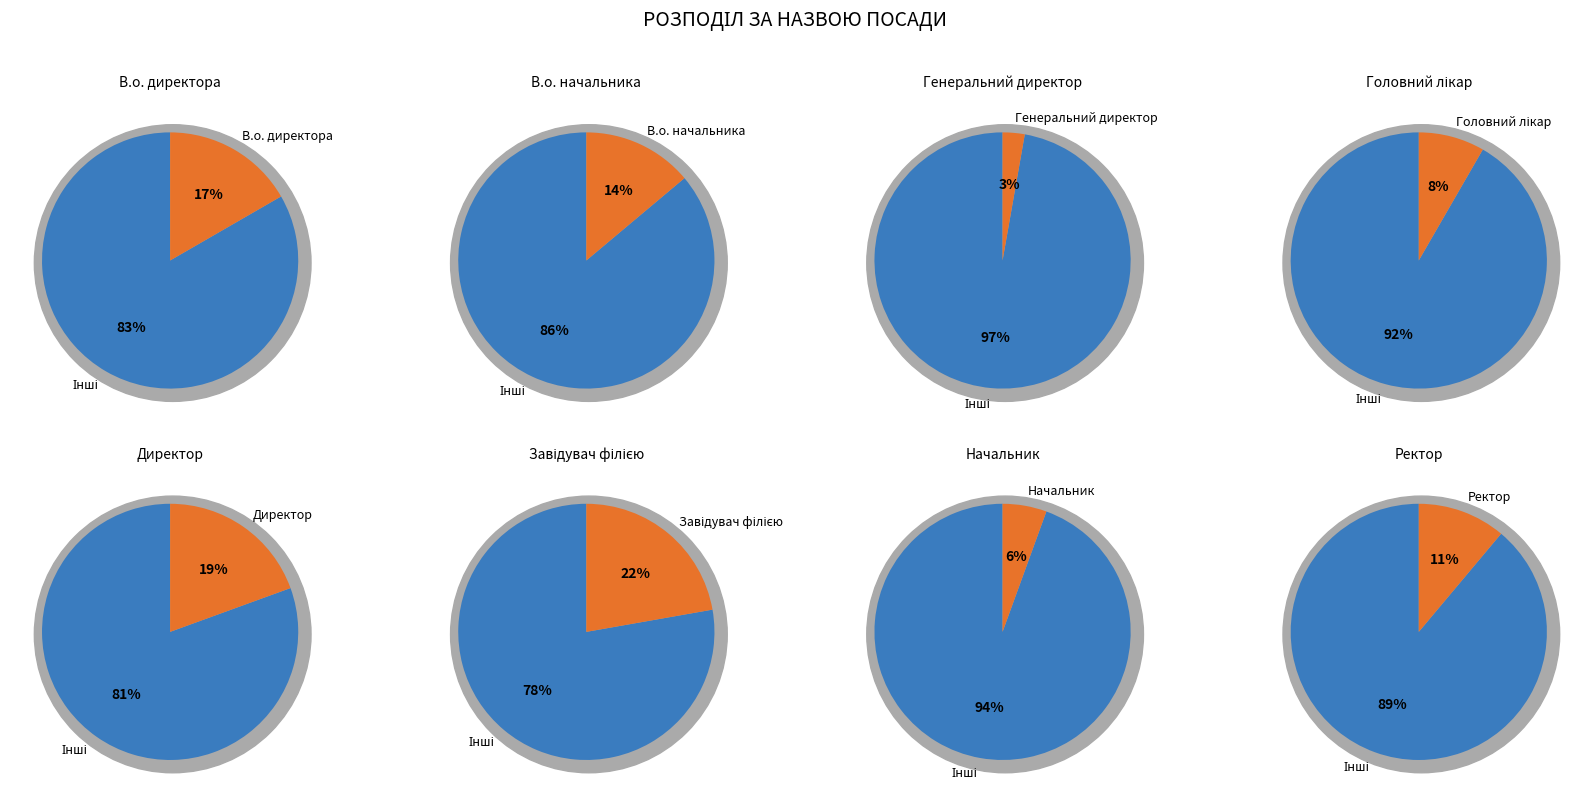

How much of the chart is everything except В.о. директора?

83.3%